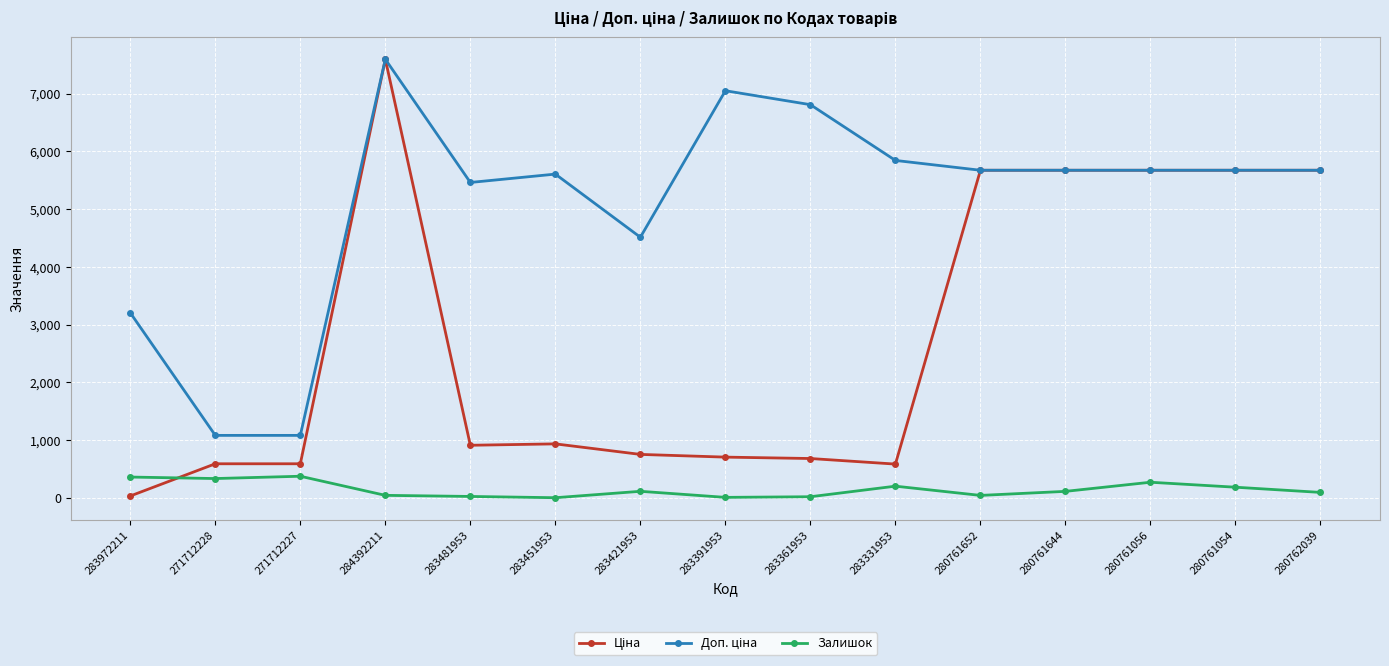

At how many categories does at least one series exceed 4302?

12